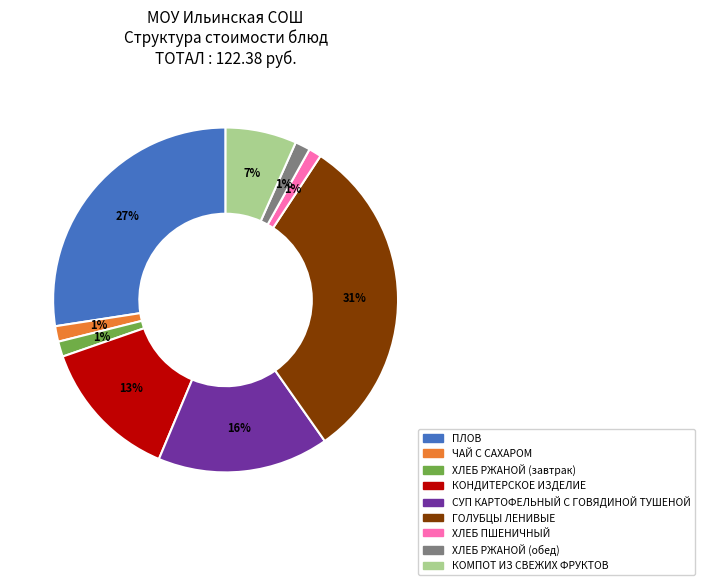

Count the number of slices in the pie.

9